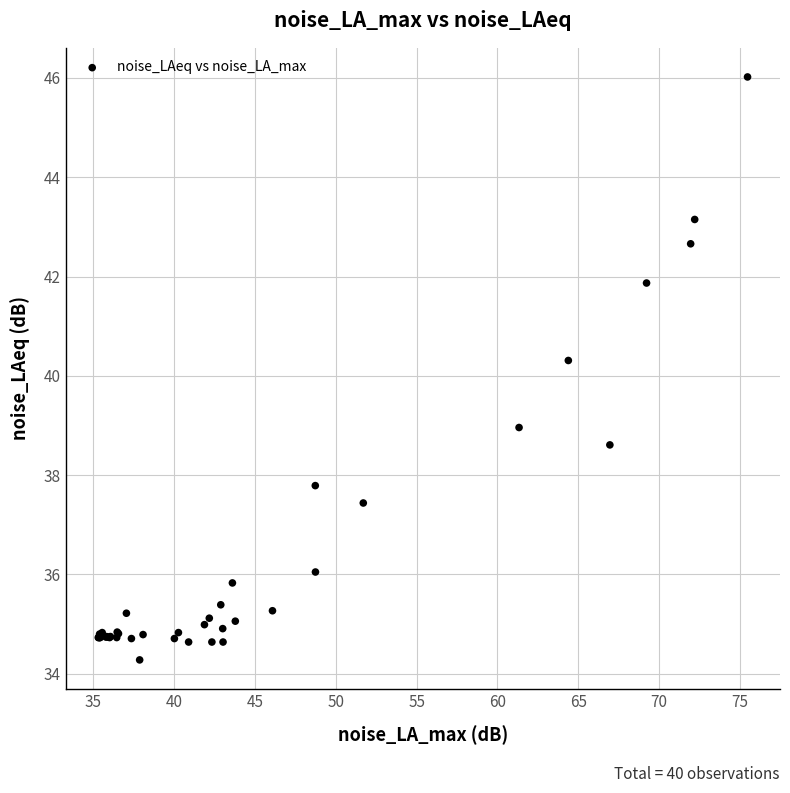

What Y value in the scatter plot is closest to 40?

40.3